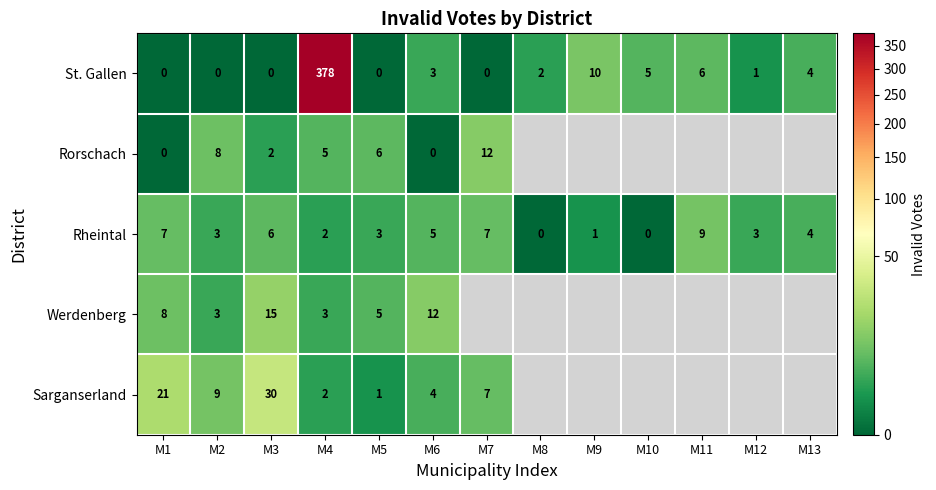

At M3, list the series in order from largest to smallest.

Sarganserland, Werdenberg, Rheintal, Rorschach, St. Gallen